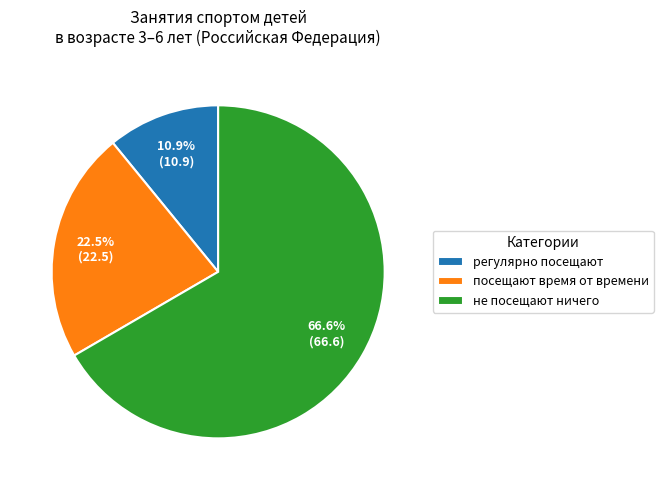

To the nearest percent, what is the average slice percentage?

33%